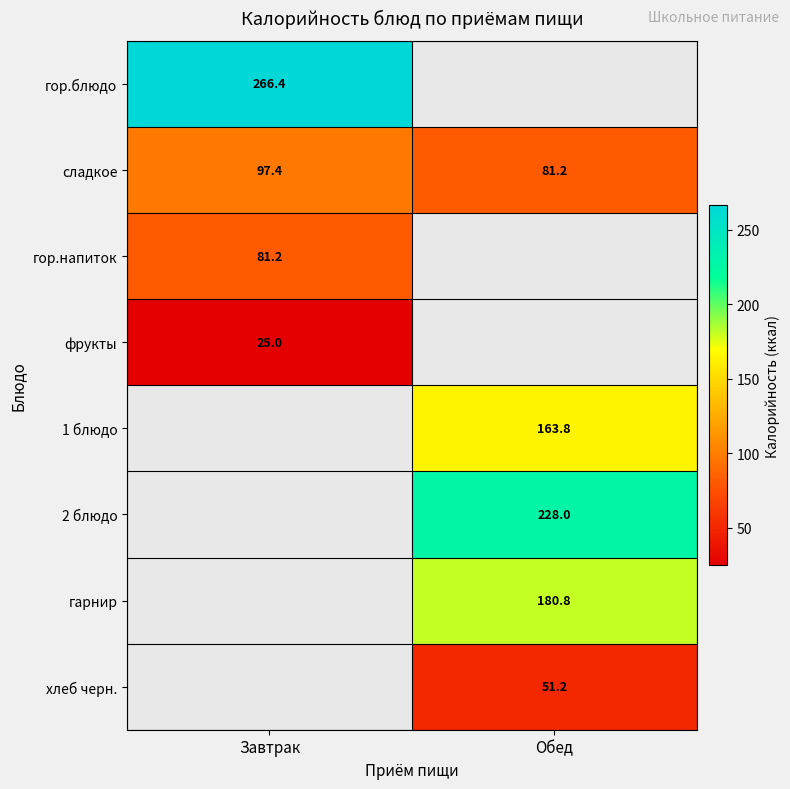

Which label corresponds to the largest value in the chart?

Завтрак